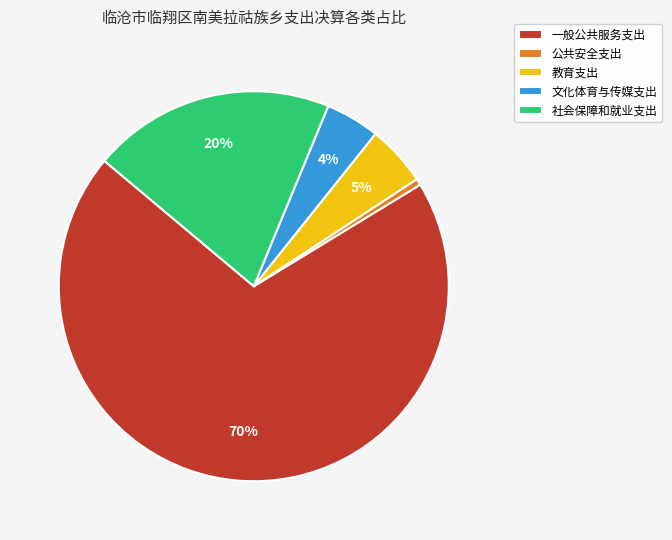

Which slice is the largest?

一般公共服务支出